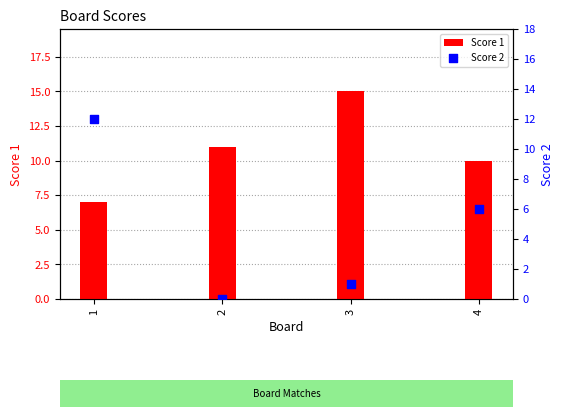

Which series reaches the minimum Y coordinate?

Score 2